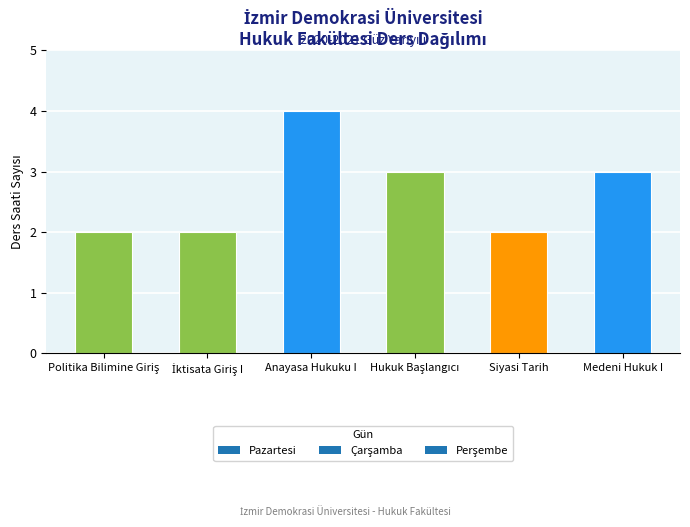

What is the maximum value shown in the chart?

4